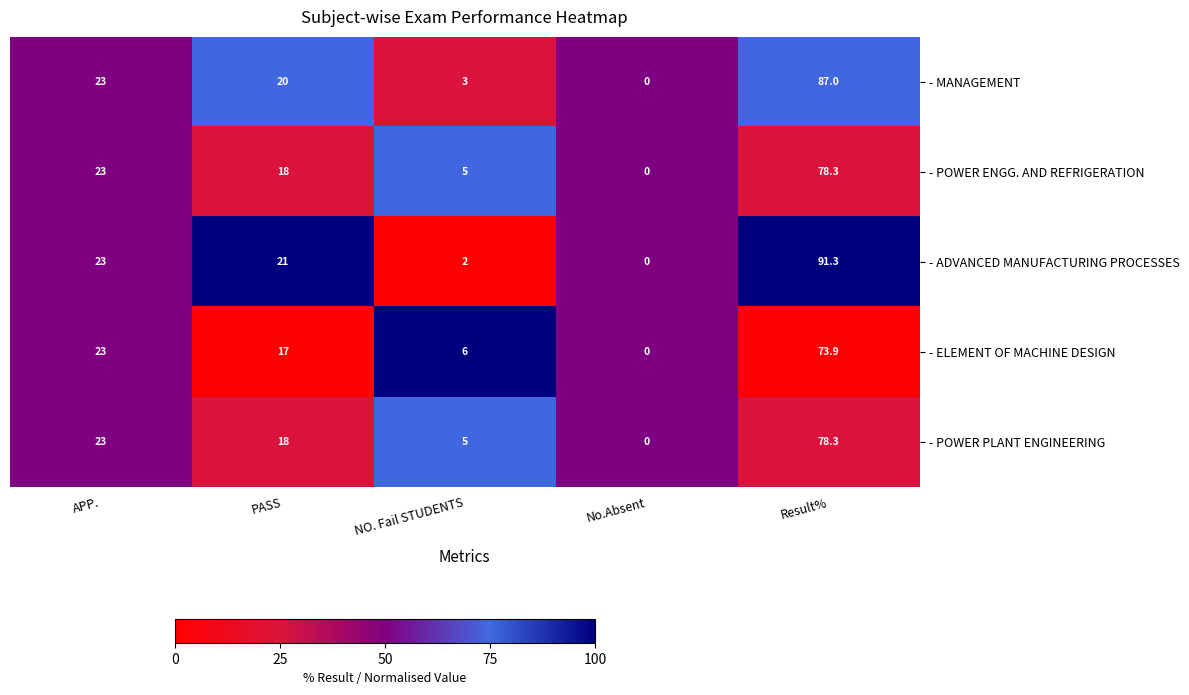

At which label does - ADVANCED MANUFACTURING PROCESSES first exceed 21?

APP.